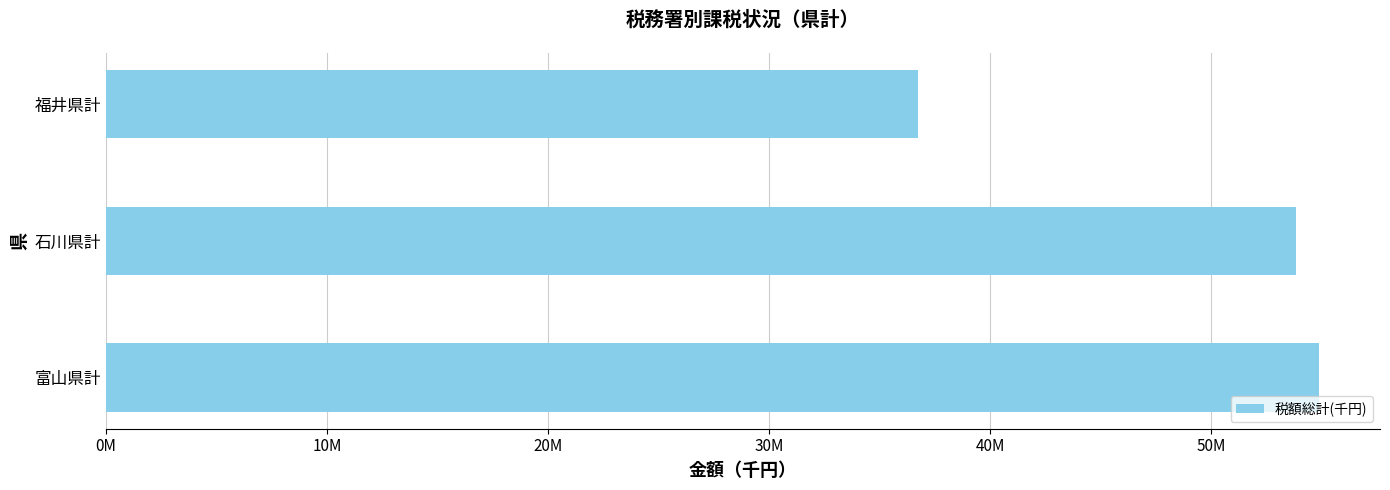

List the labels in order of value, smallest first.

福井県計, 石川県計, 富山県計